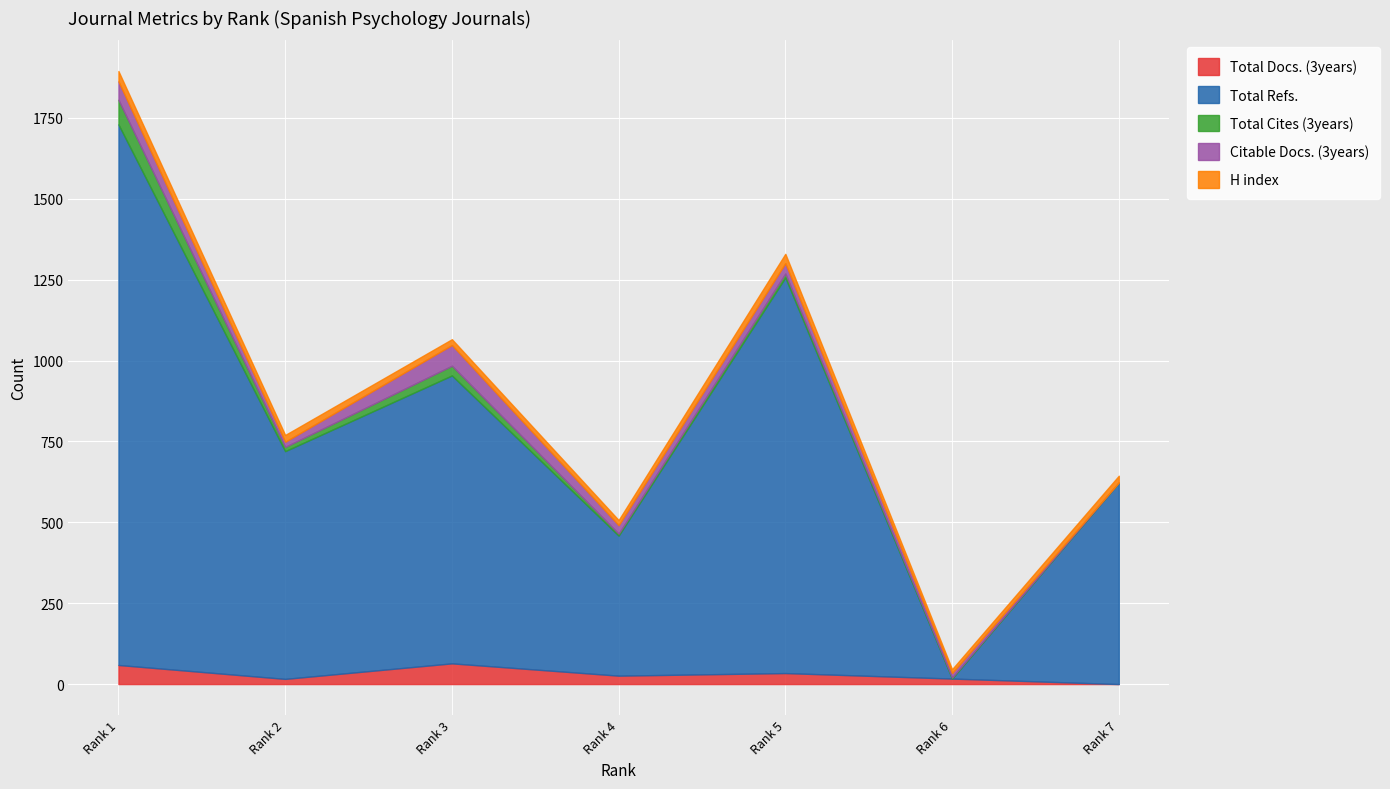

The Total Docs. (3years) series shows 46 at Rank 4. True or false?

False